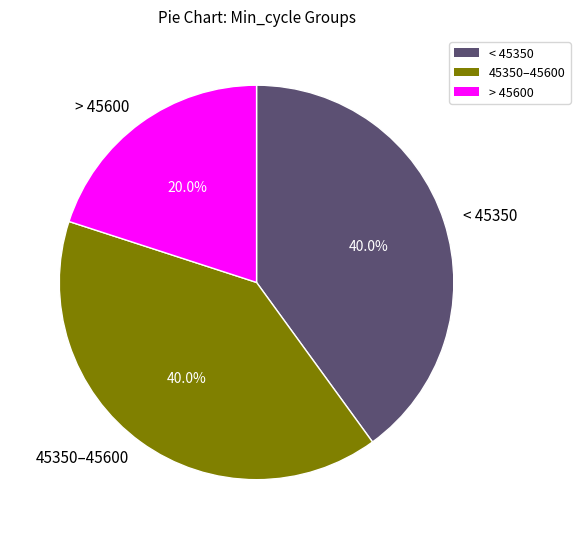

Which category has the smallest portion of the pie?

> 45600